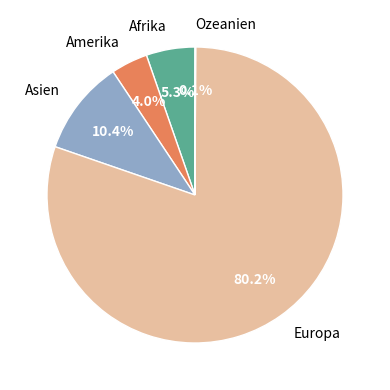

What portion of the pie excludes Europa?

19.8%